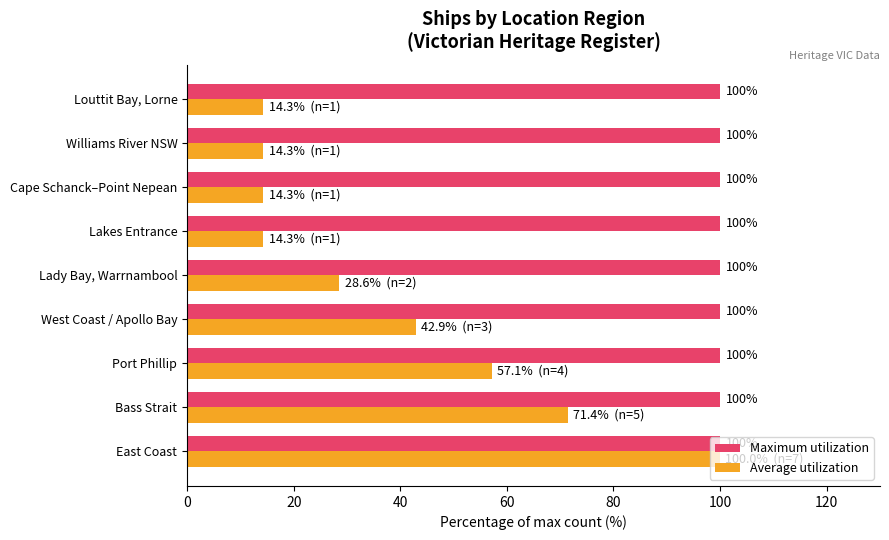

What value does the Average utilization series have at West Coast / Apollo Bay?

42.9